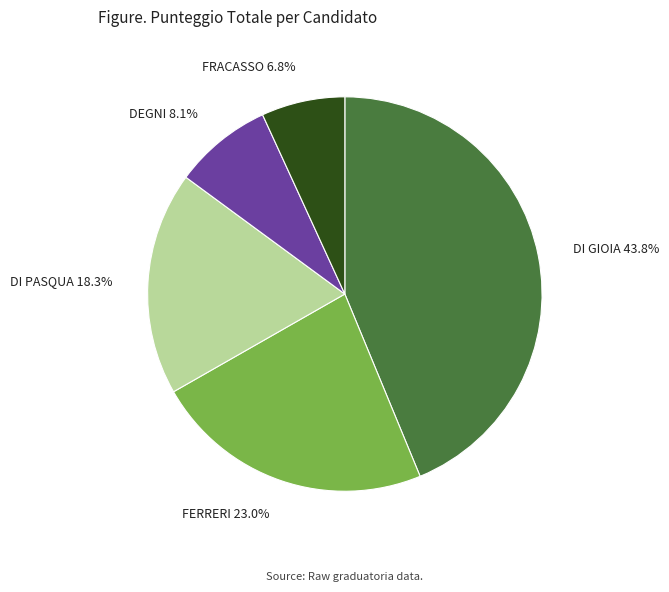

Combined, do DI PASQUA and FERRERI account for over 50%?

No